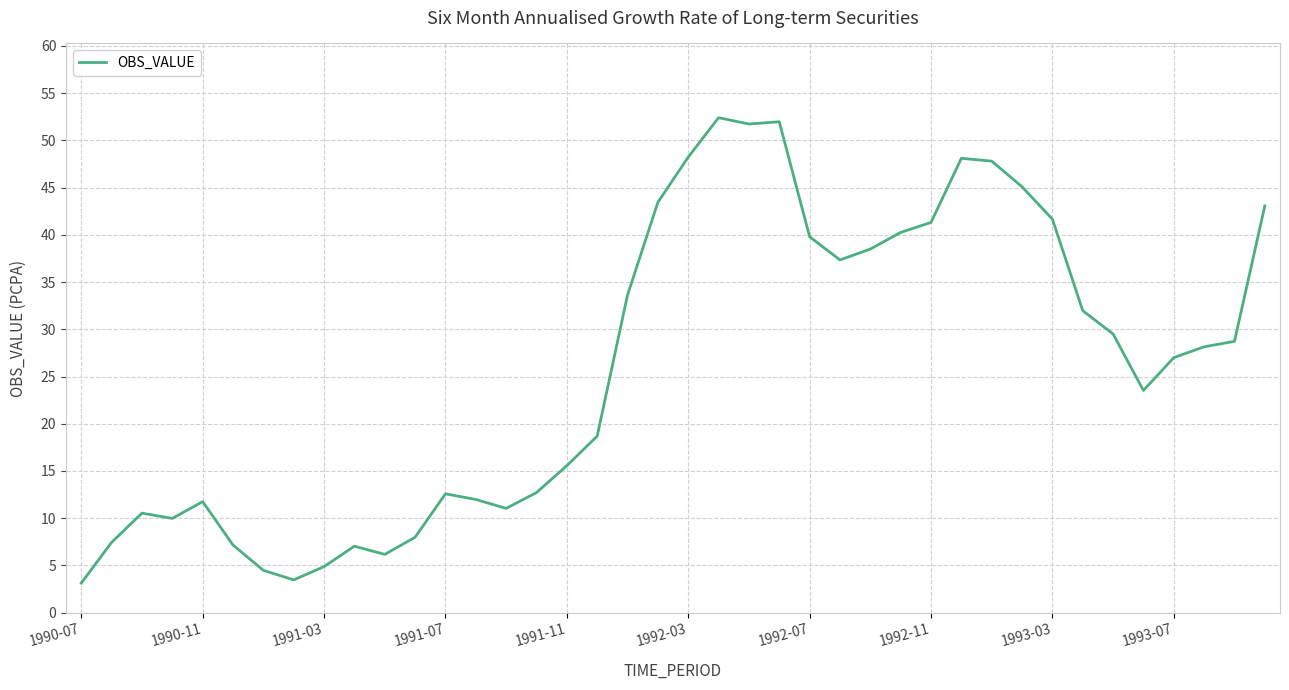

What is the difference between the maximum and minimum values?

49.3